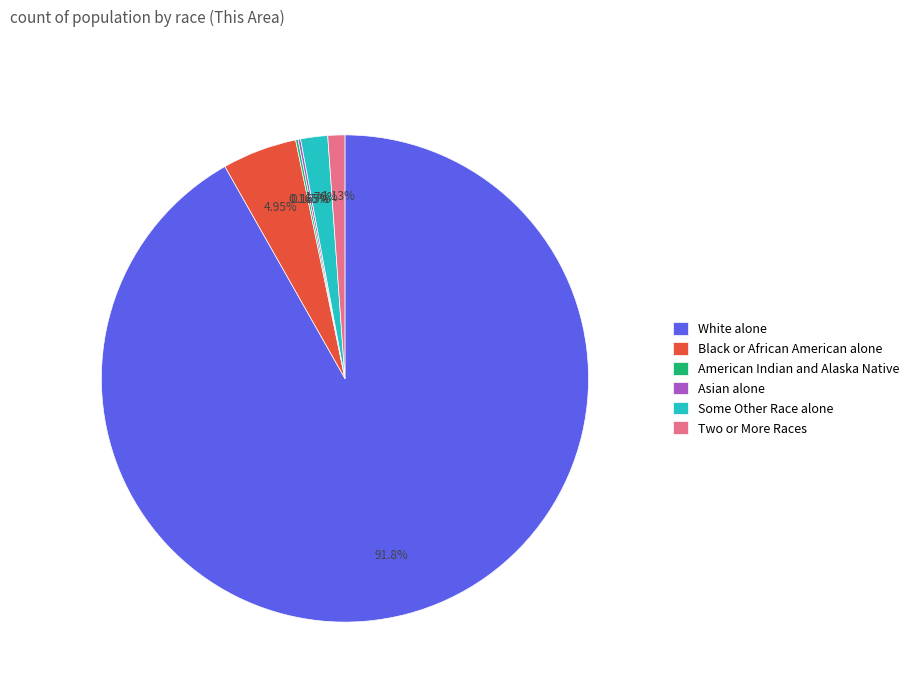

Do White alone and Black or African American alone together represent more than half of the pie?

Yes